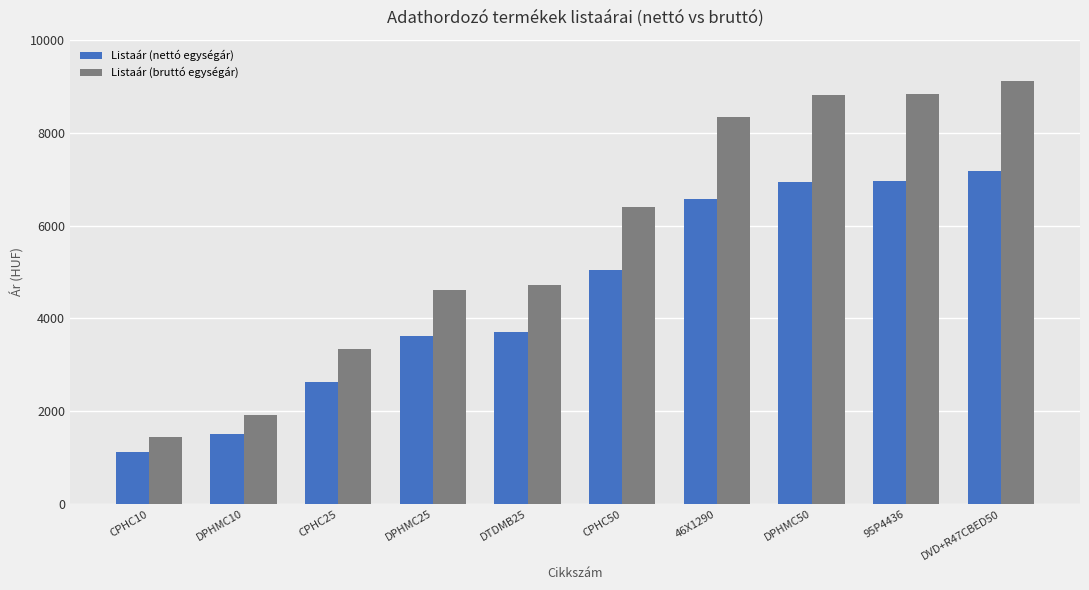

The Listaár (bruttó egységár) series shows 8833 at 95P4436. True or false?

True